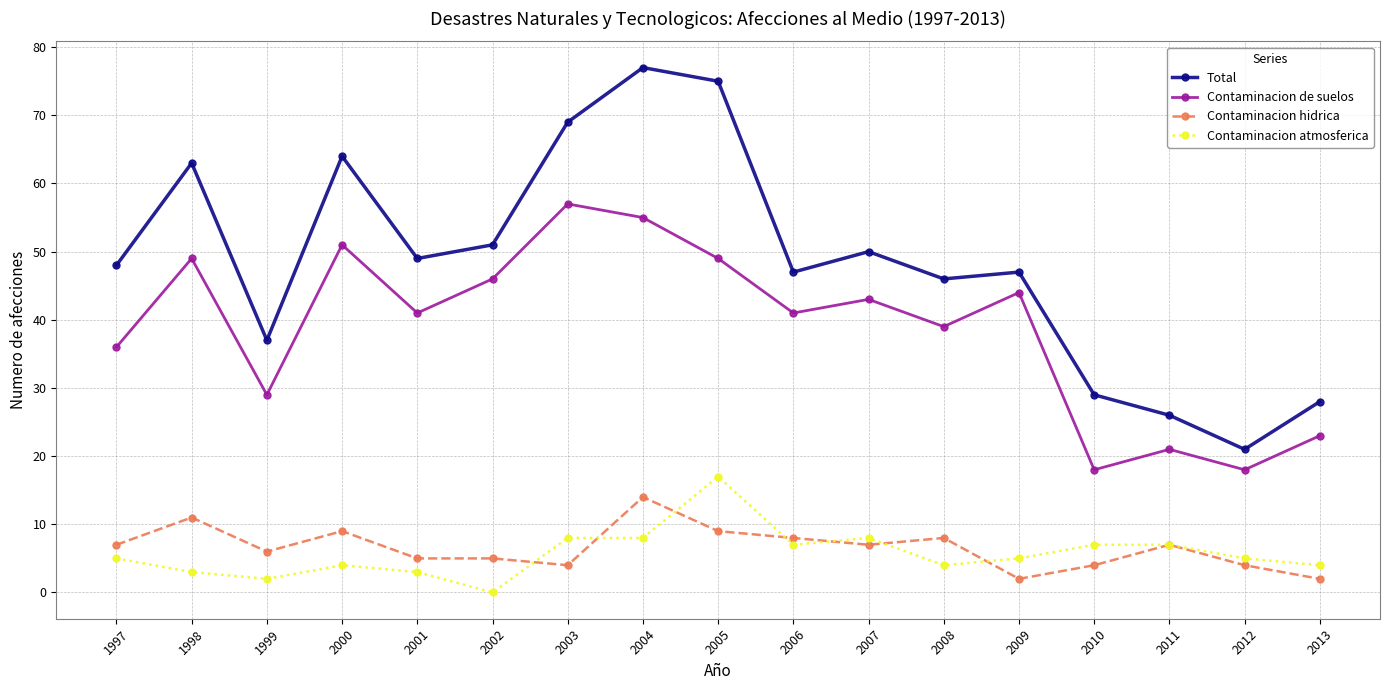

What is the sum of all Contaminacion hidrica values?

112